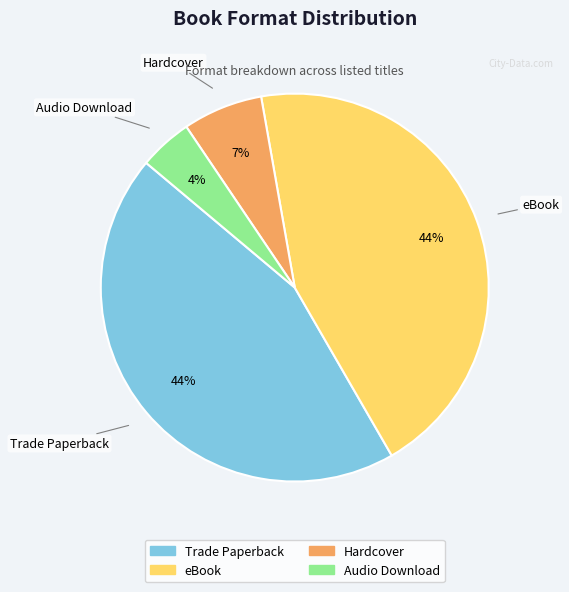

Approximately how many times larger is the value at Audio Download compared to eBook?

0.1